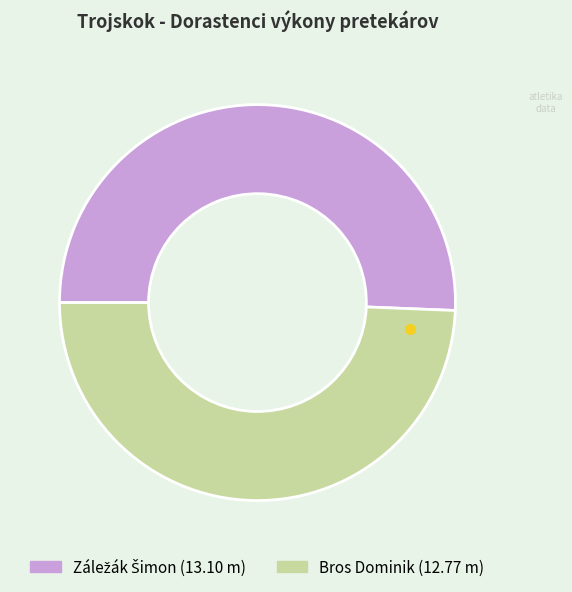

Does Bros Dominik account for over 50% of the chart?

No